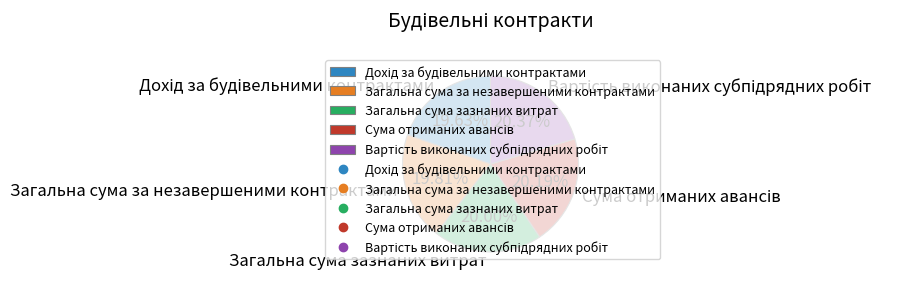

To the nearest percent, what is the difference between the largest and smallest slice percentages?

1%